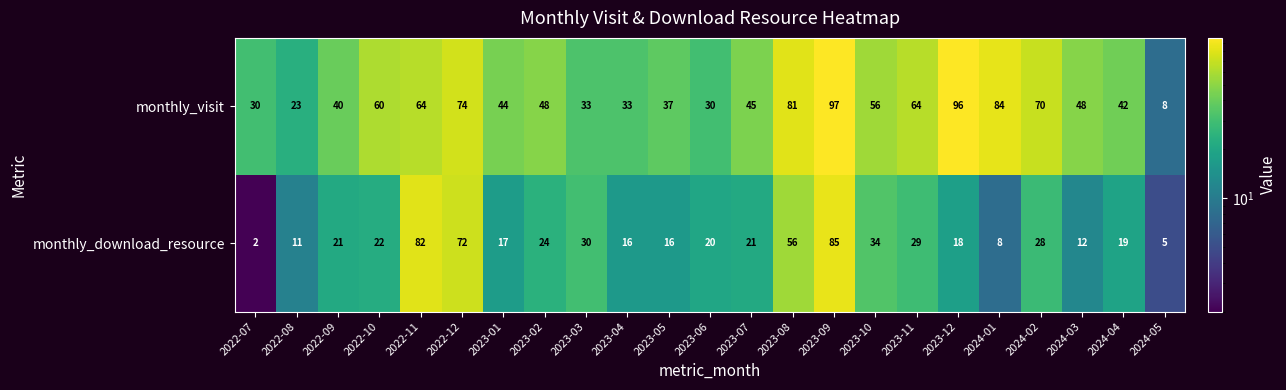

How many categories are shown in the chart?

23